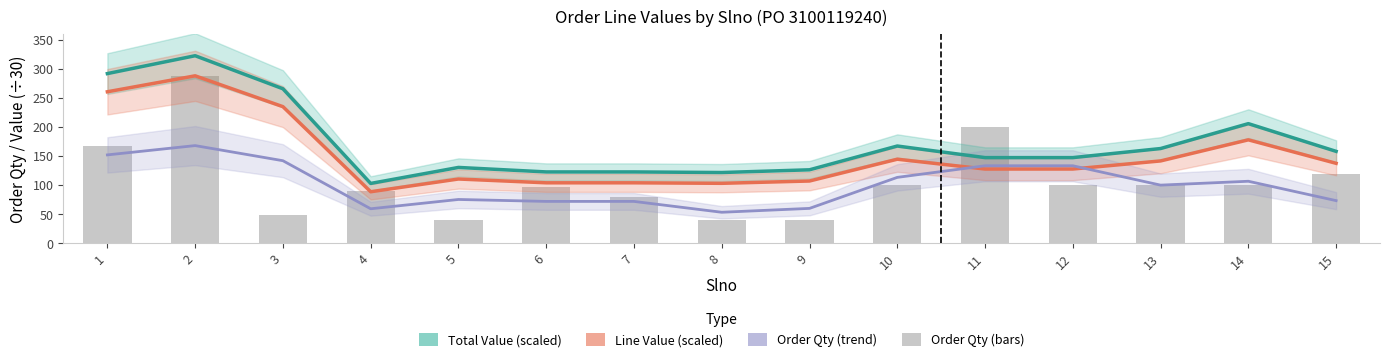

List the series in order of their peak value, lowest first.

Order Qty (trend), Order Qty, Line Value (scaled), Total Value (scaled)